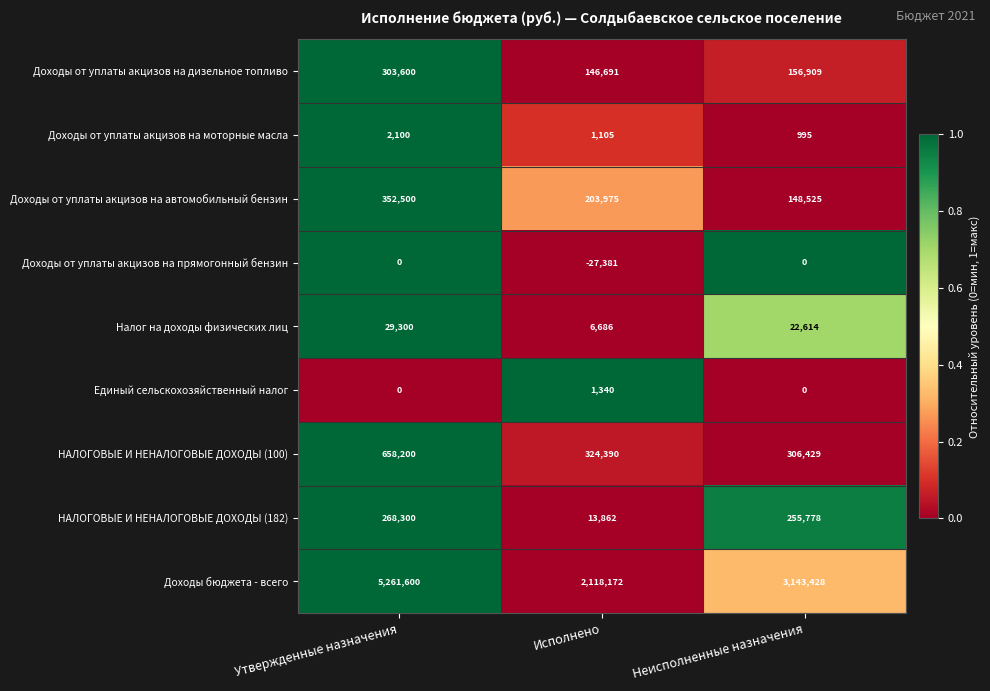

Which series has the largest total across all categories?

Доходы бюджета - всего